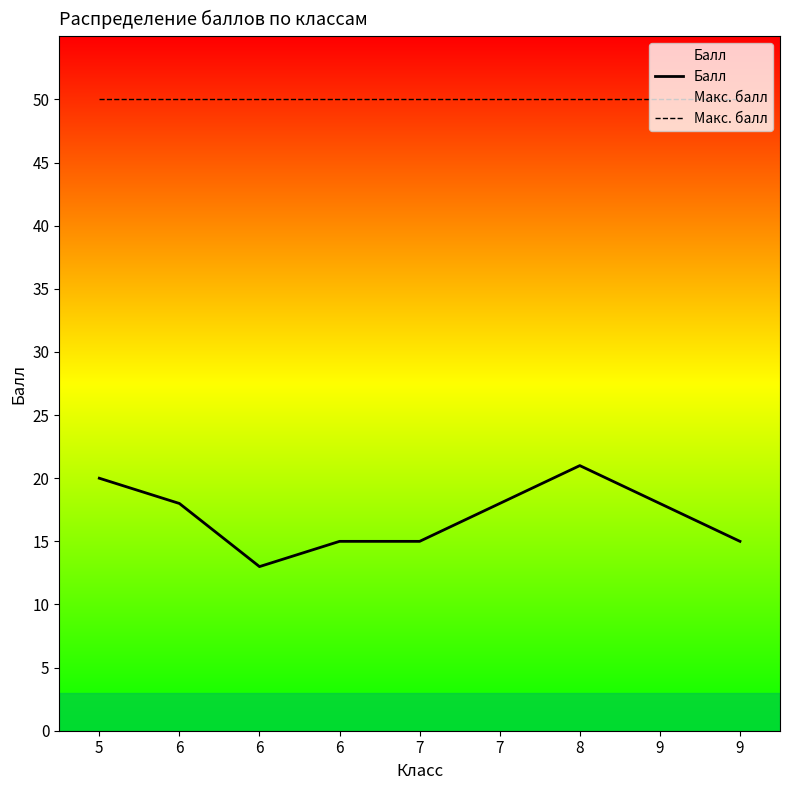

Reading right to left, list all the values displayed in this chart.

Балл: 15	18	21	18	15	15	13	18	20
Макс. балл: 50	50	50	50	50	50	50	50	50